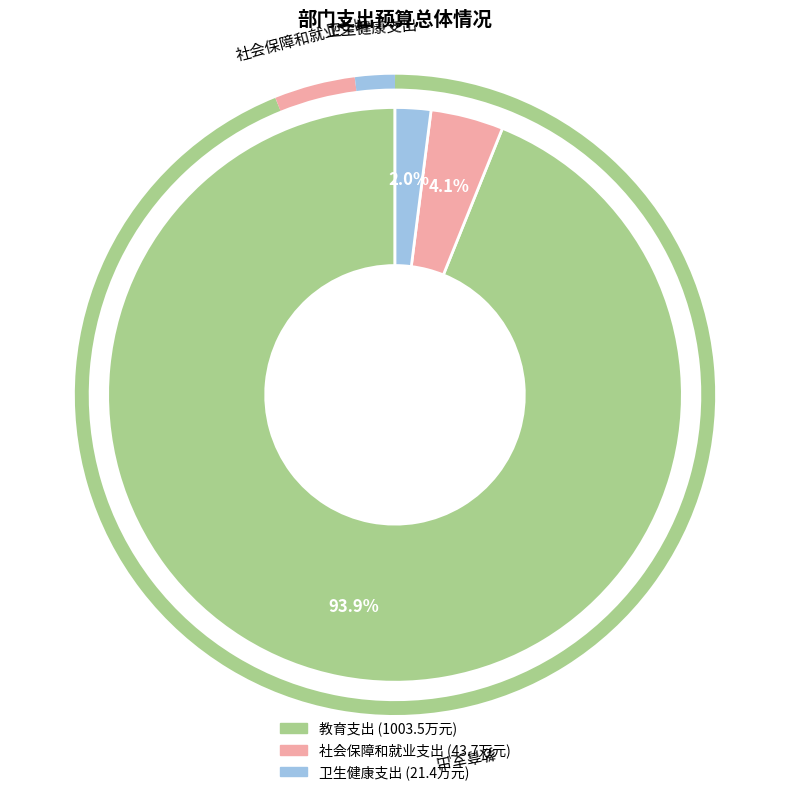

To the nearest percent, what percentage of the pie is 卫生健康支出?

2%